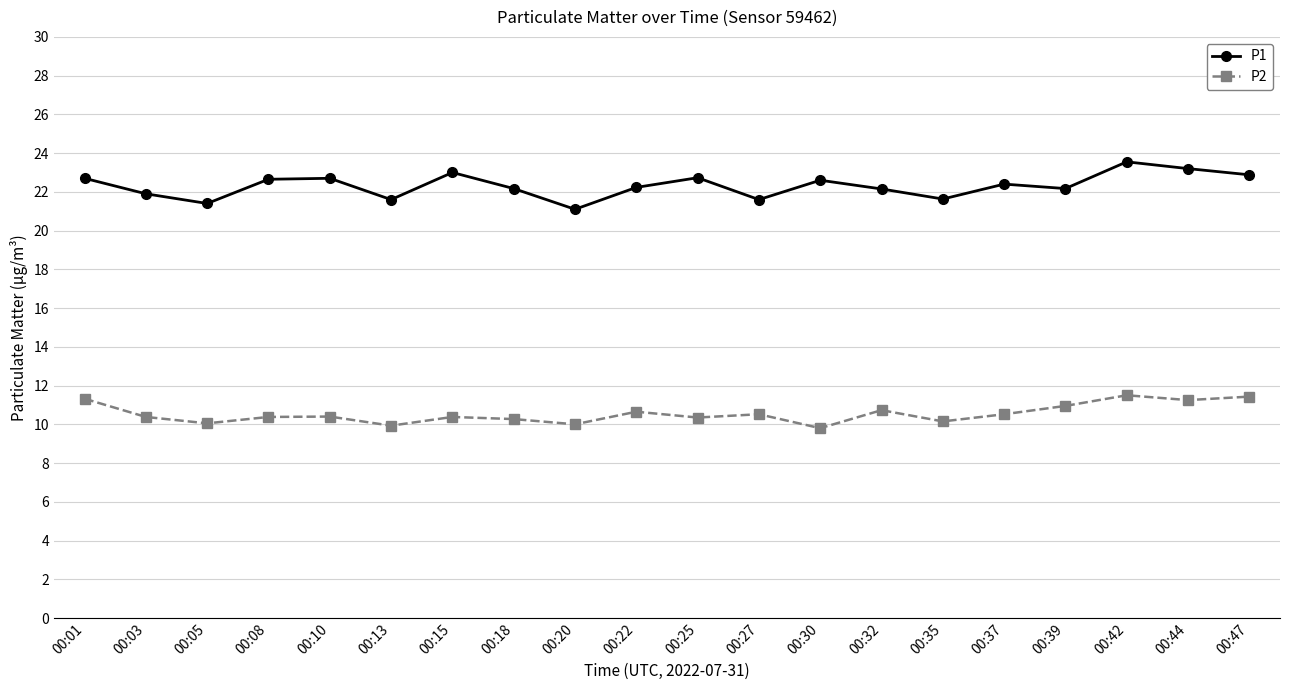

What is the value of the P2 point at the 2nd from the left?

10.4